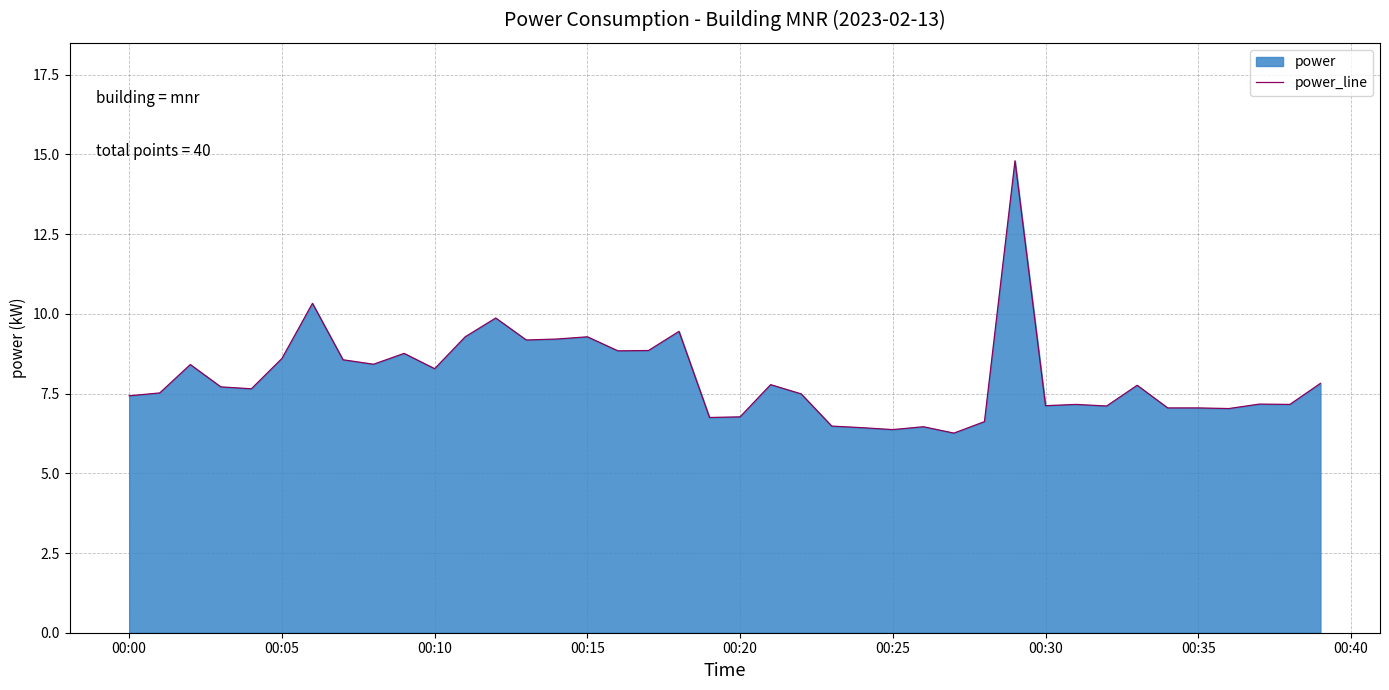

What is the smallest value displayed?

6.3